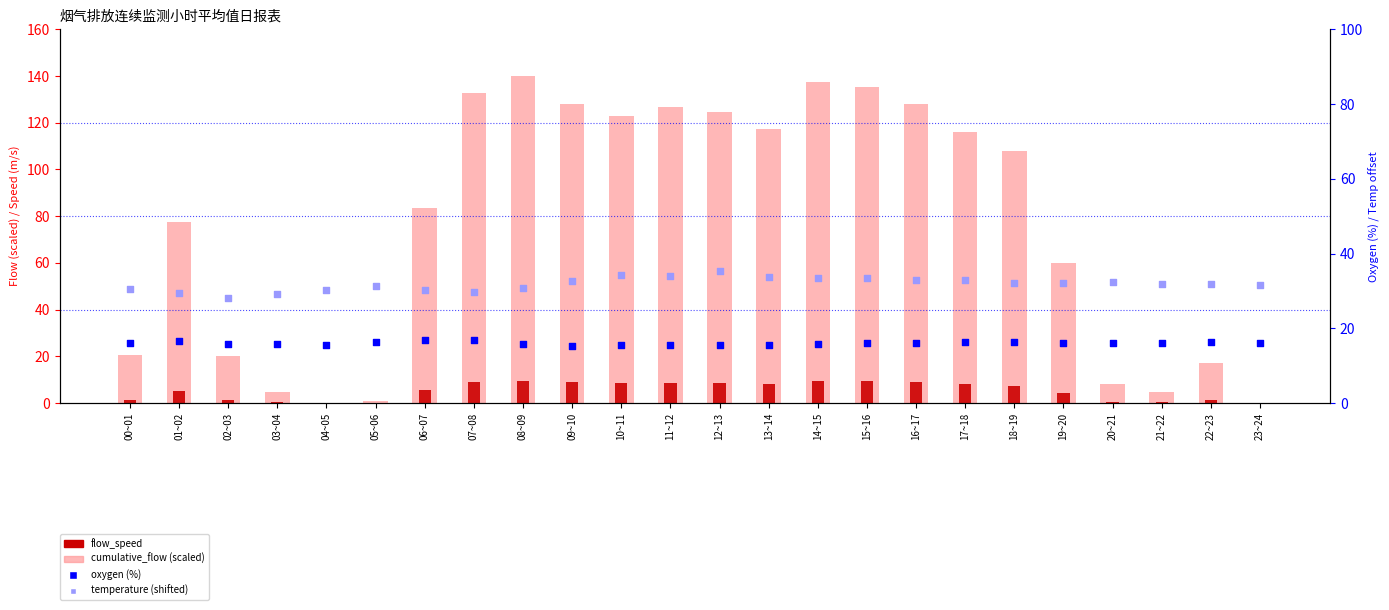

Which series contains the lowest Y value?

flow_speed